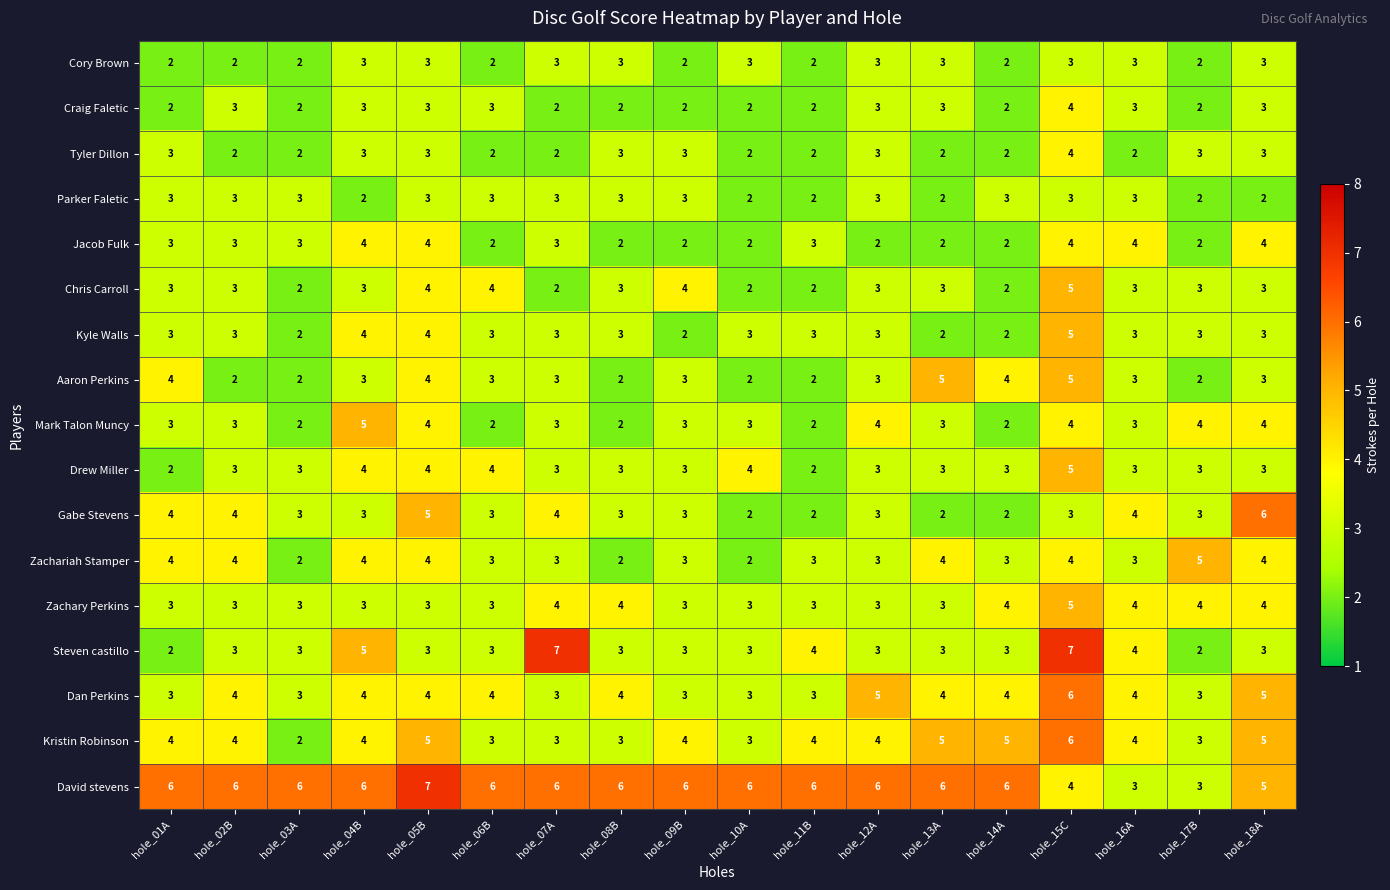

The Zachariah Stamper series shows 3 at hole_13A. True or false?

False